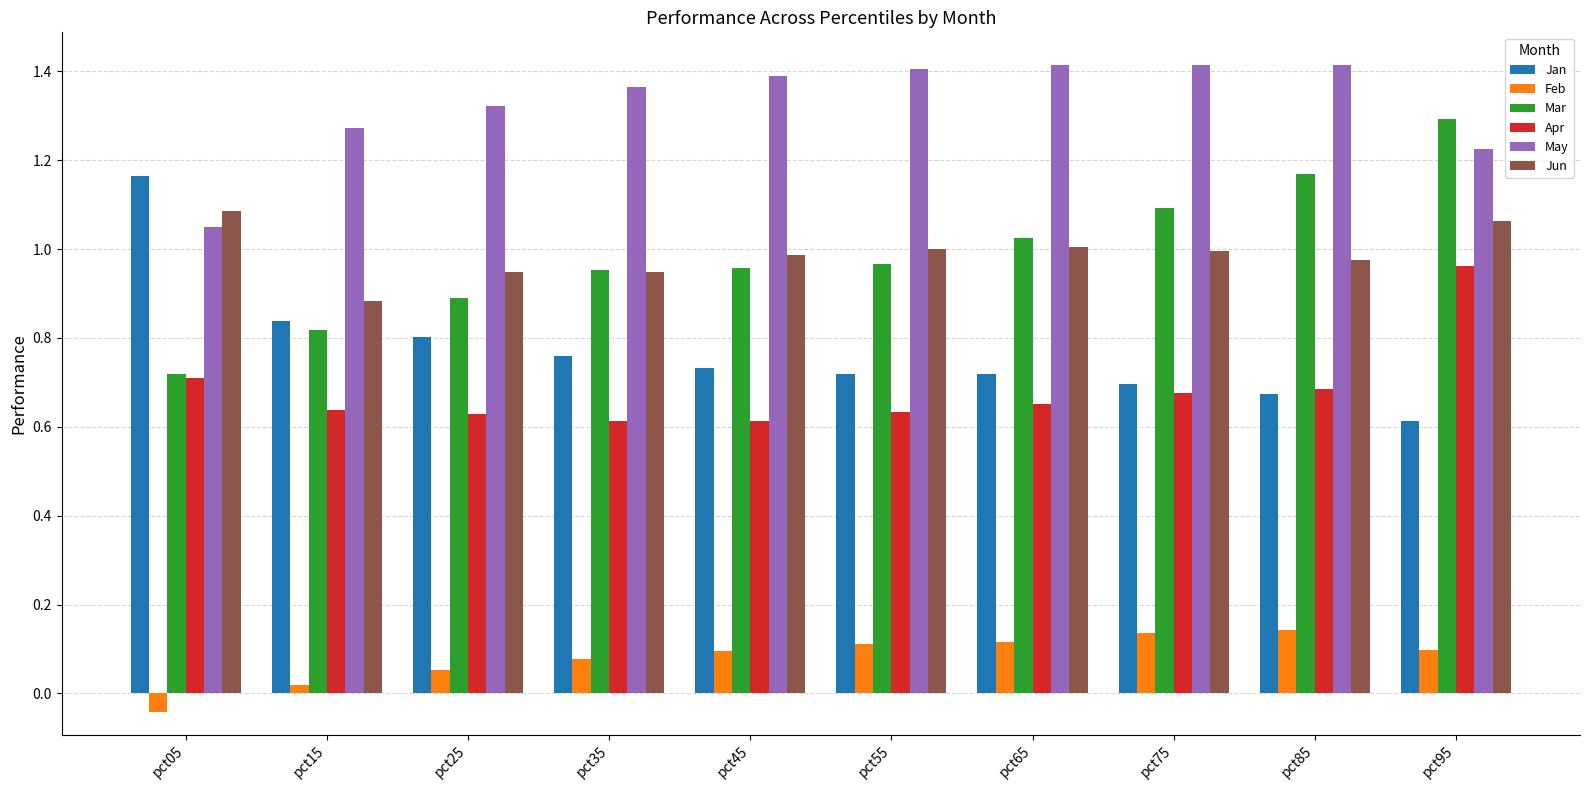

Between pct15 and pct45, which series saw the biggest shift?

Mar